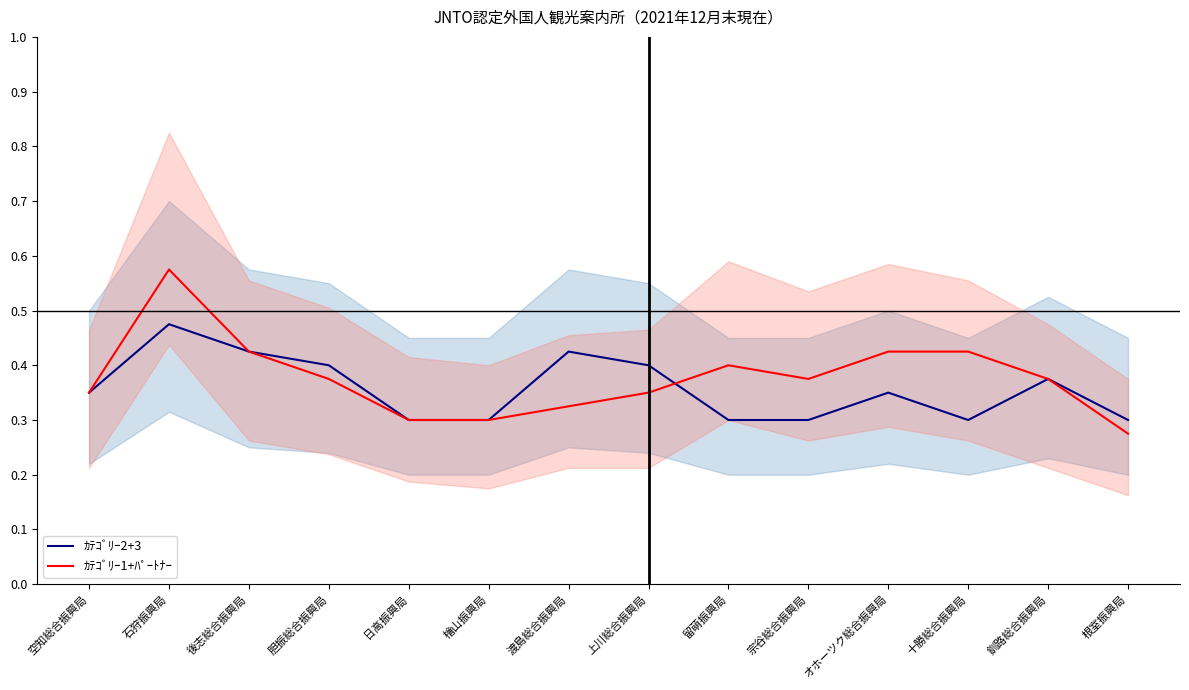

At which label is ｶﾃｺﾞﾘｰ1+ﾊﾟｰﾄﾅｰ closest to 0?

根室振興局